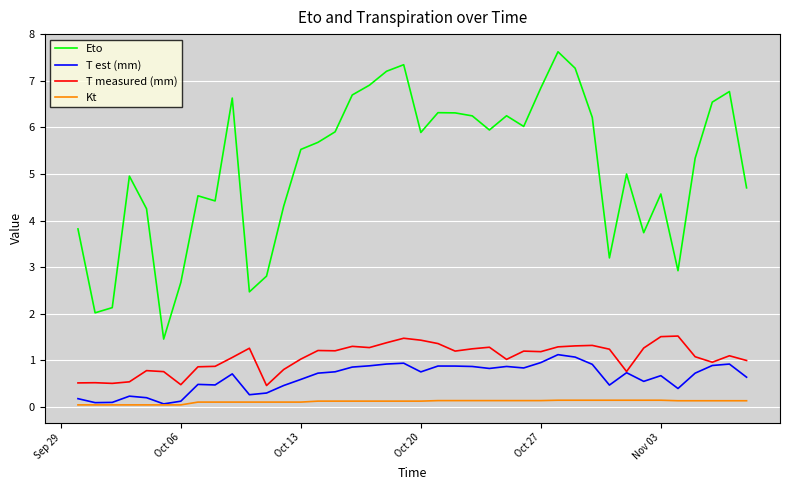

What is the greatest value displayed?

7.6